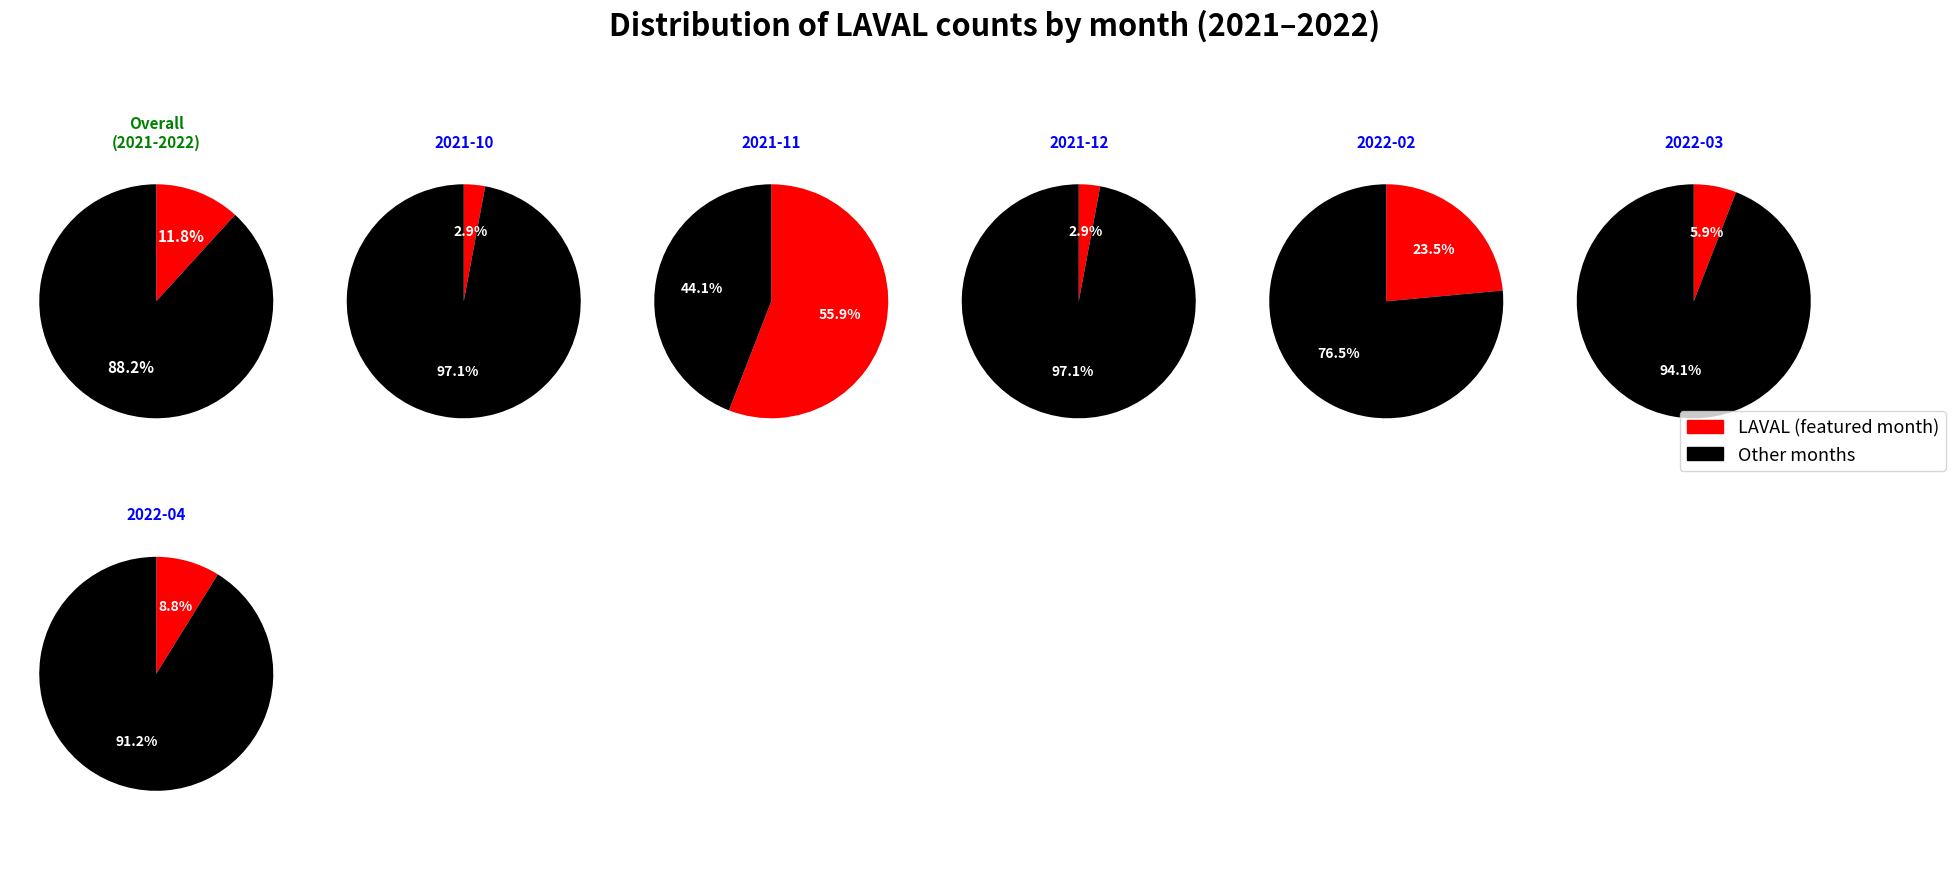

What percentage is the 2021-10 slice, to the nearest percent?

3%